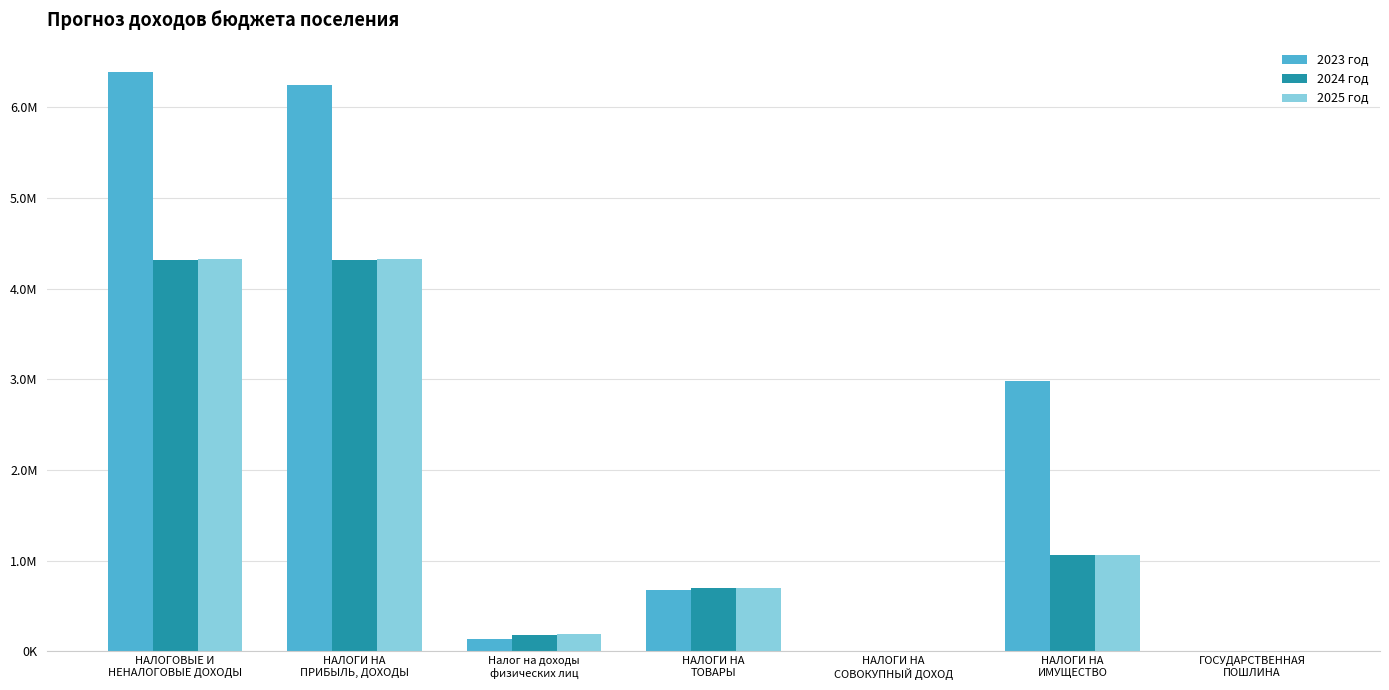

The value of 2025 год at ГОСУДАРСТВЕННАЯ
ПОШЛИНА is 5000.0. True or false?

True